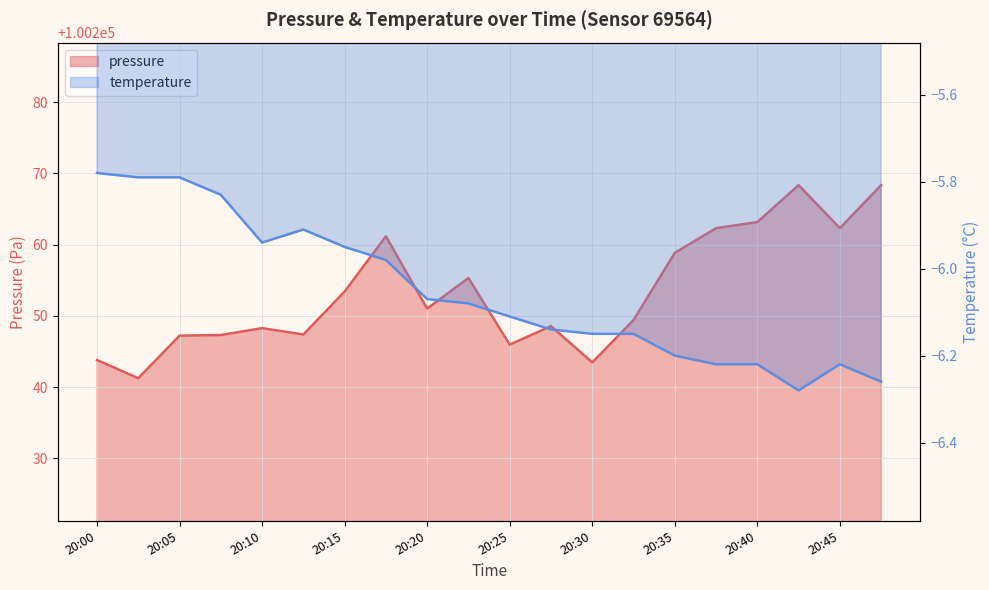

True or false: temperature has more than 0 interior local peaks.

True